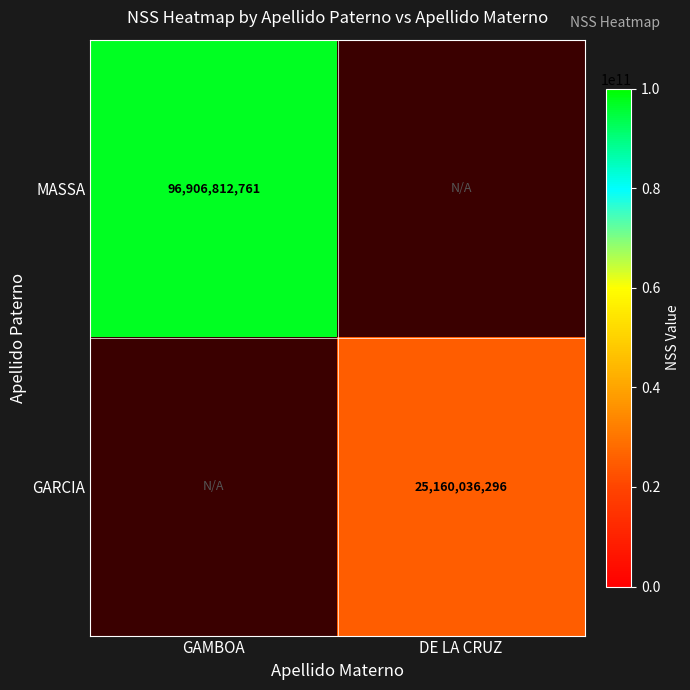

How many categories are shown in the chart?

2